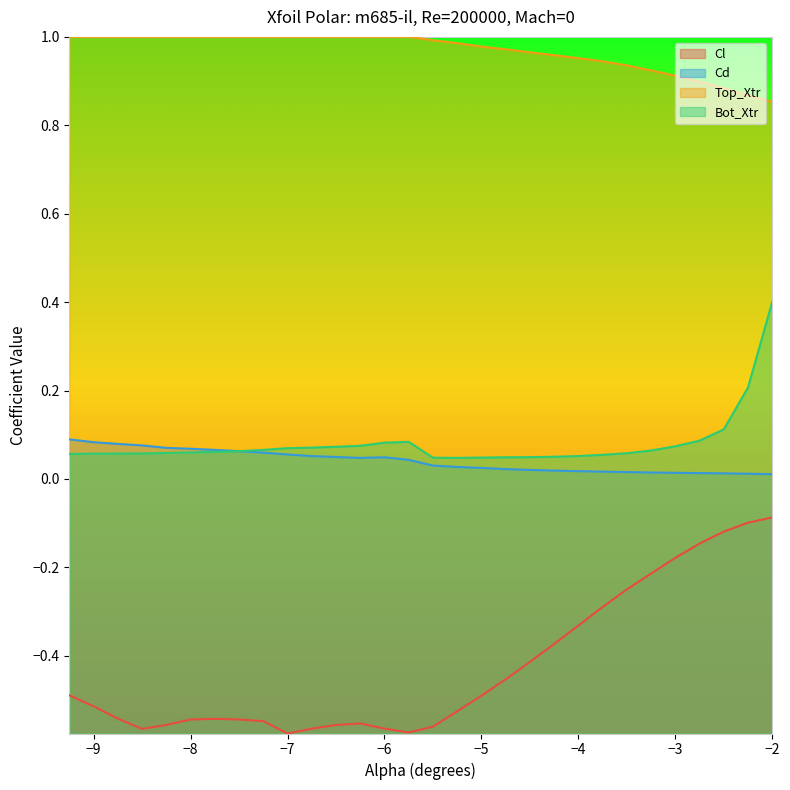

At which category does the chart reach its peak across all series?

-9.25